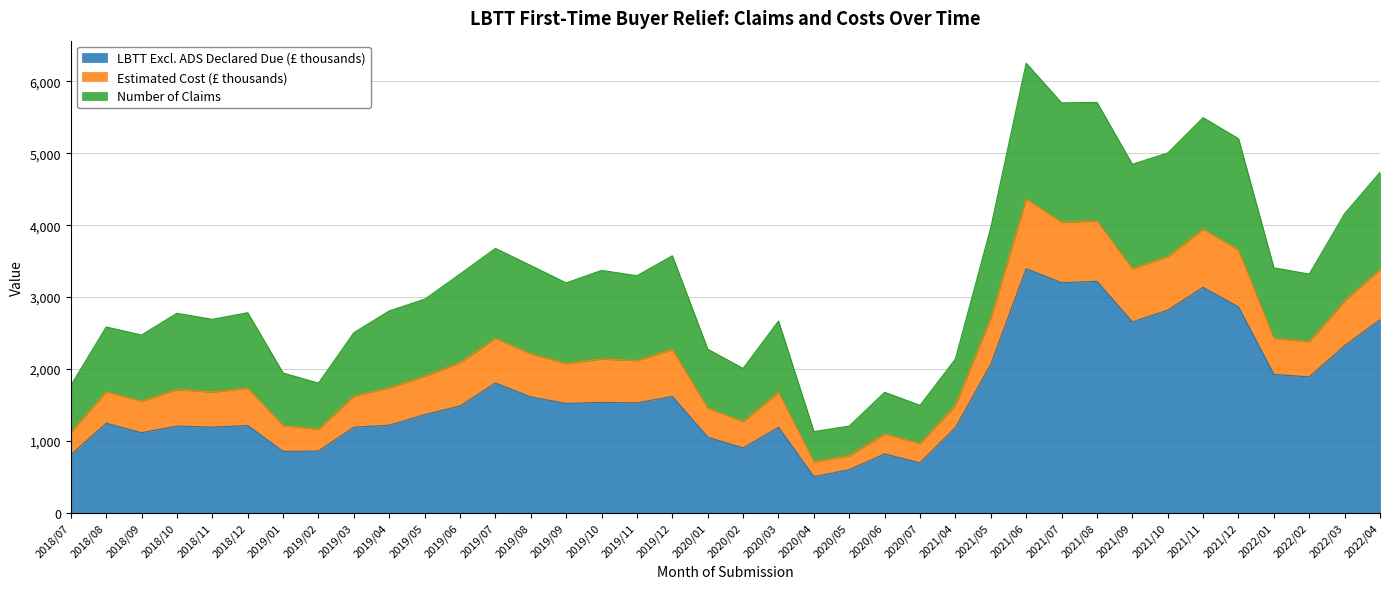

Which category has the highest value across all series?

2021/06